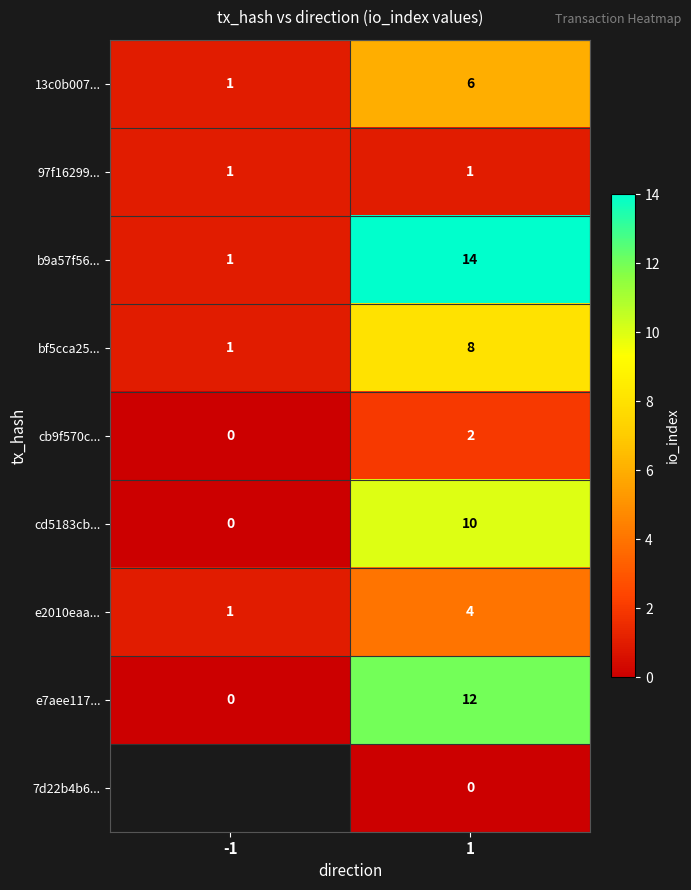

Which category has the lowest value in the e2010eaa... series?

-1